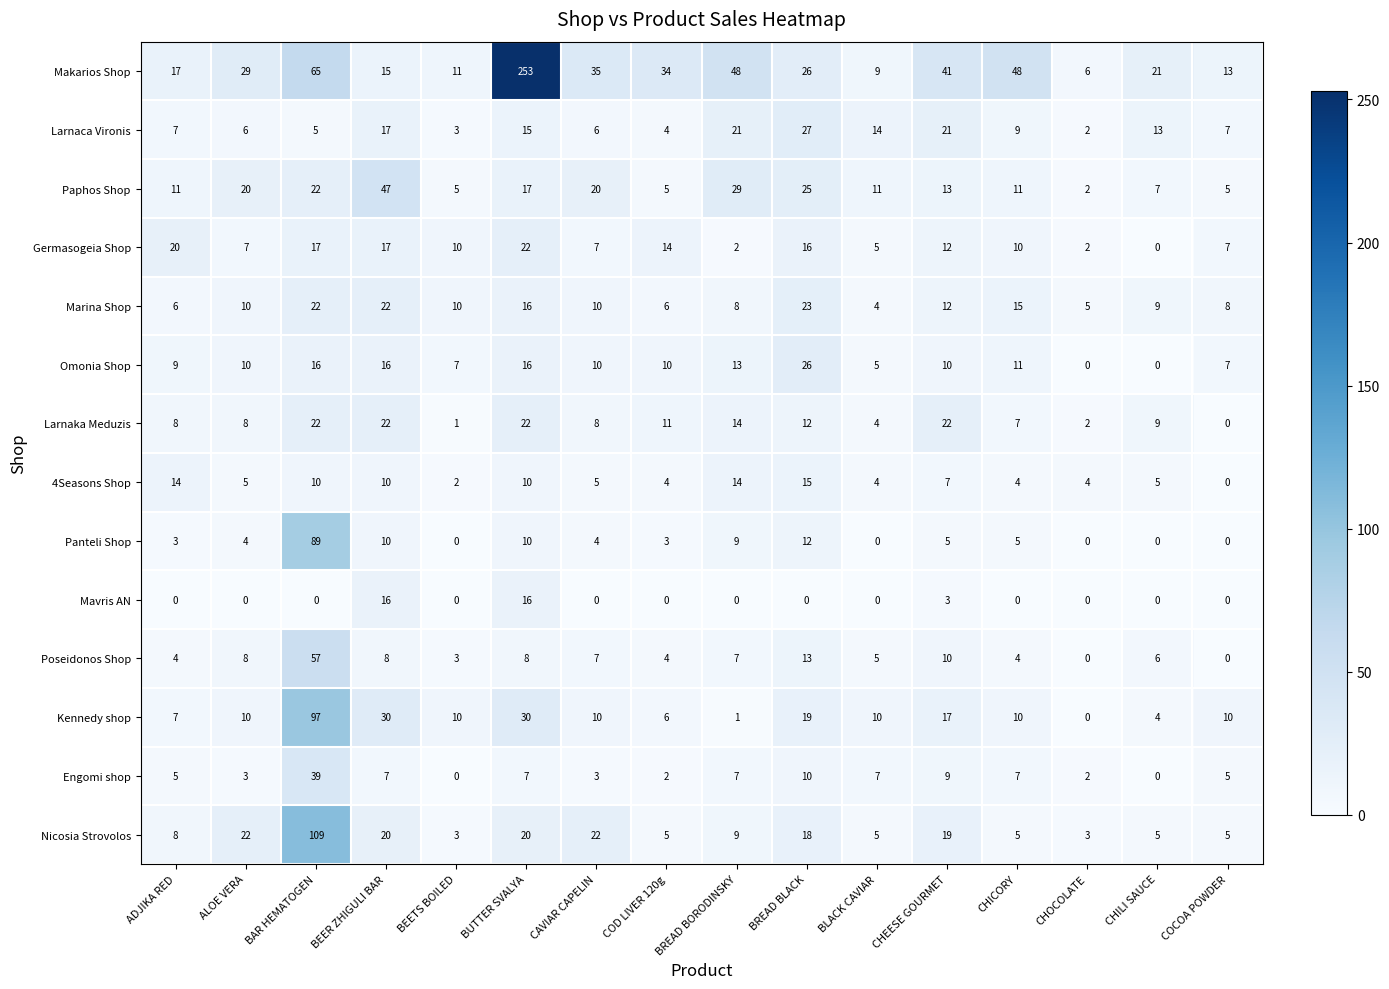

Count the number of data series in this chart.

14